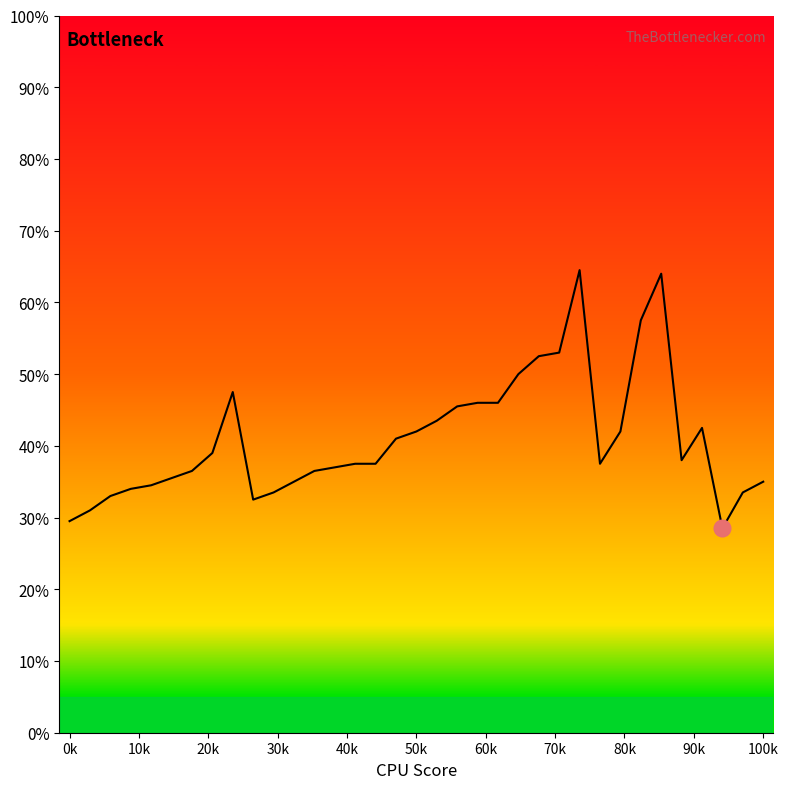

What is the difference between the maximum and minimum values?

36.0